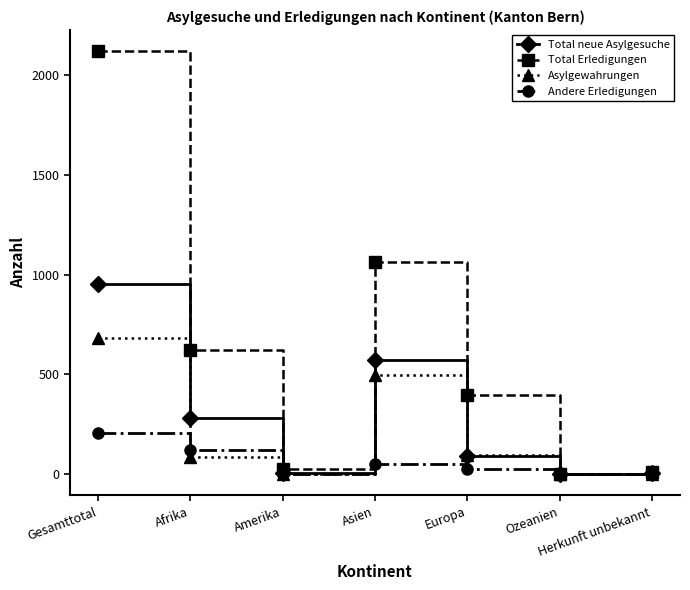

How many data points does each series have?

7